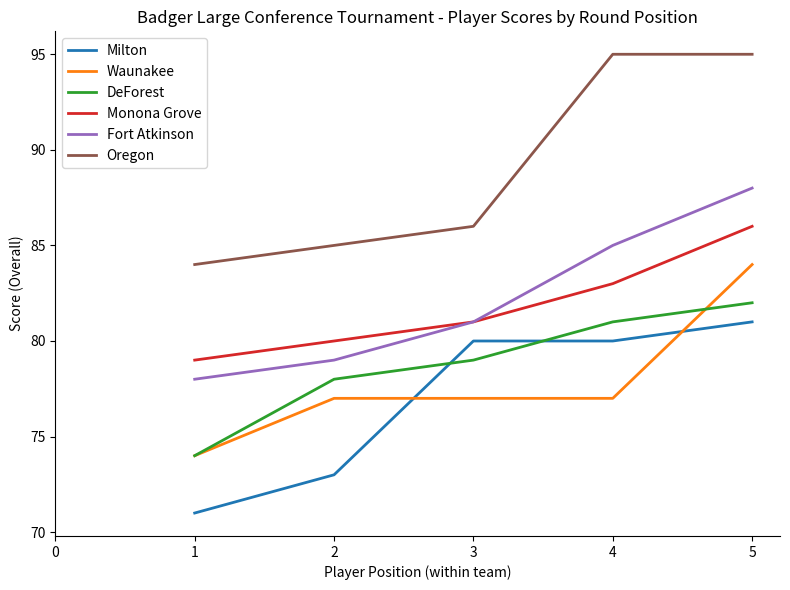

What is the total value across all series at 4?

501